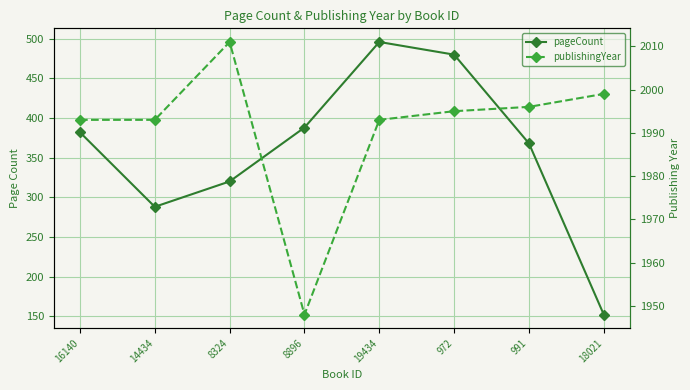

Is it true that publishingYear equals 2011 at 8324?

True